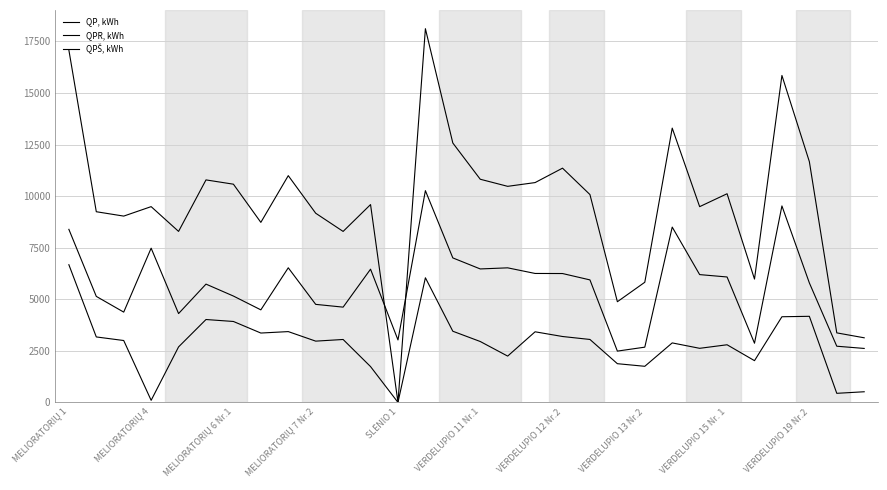

How many lines are shown in the chart?

3